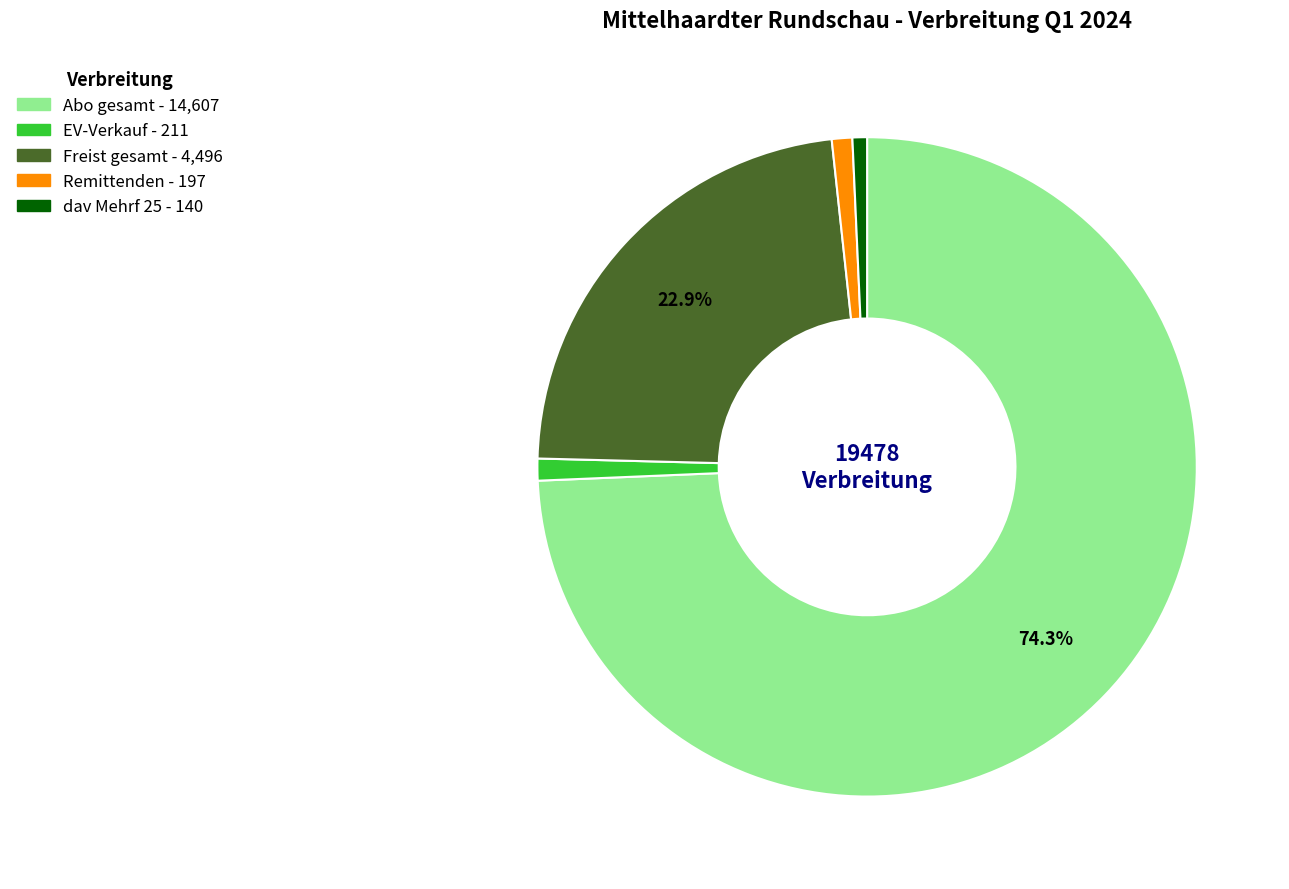

Is there a majority slice in this chart?

Yes